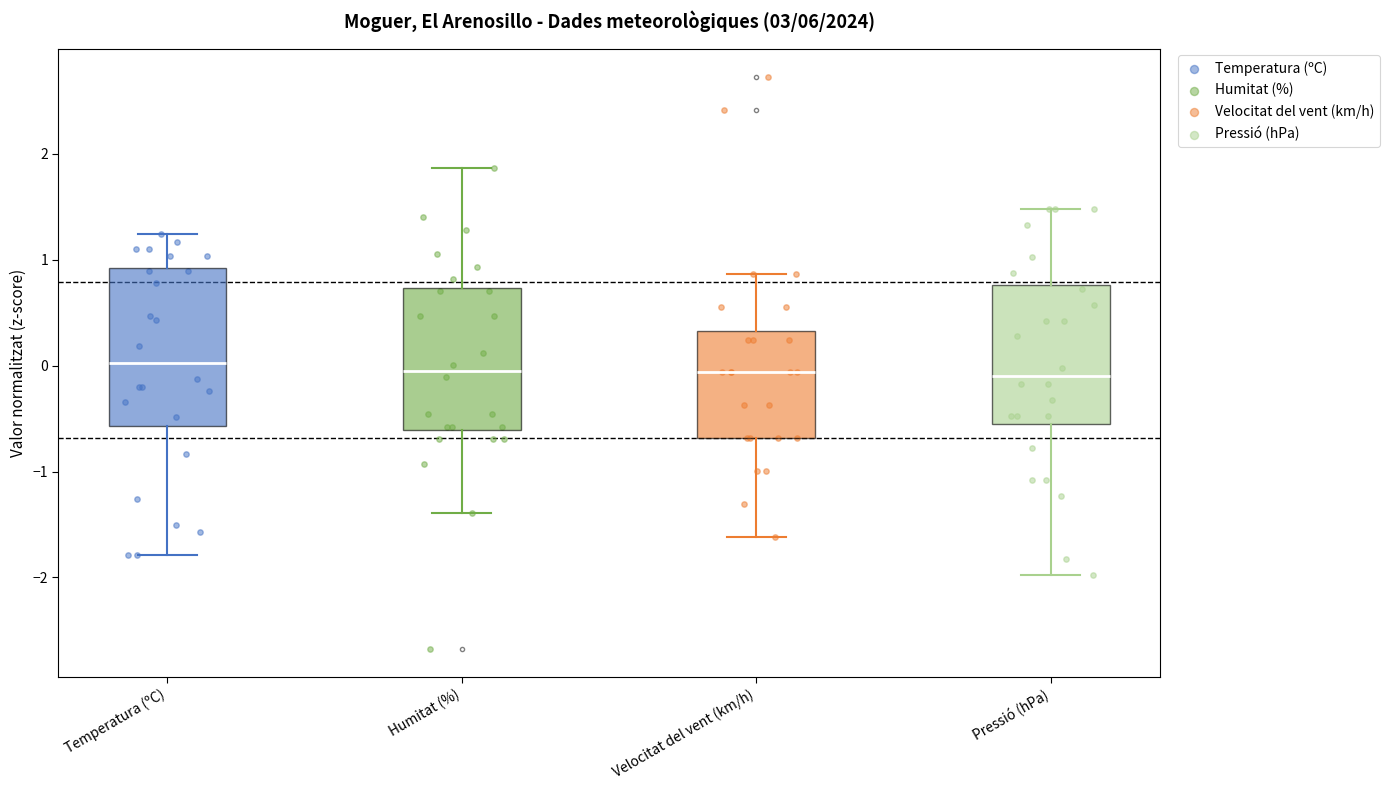

Which box is the tallest, from its lower edge to its upper edge?

Temperatura (ºC)